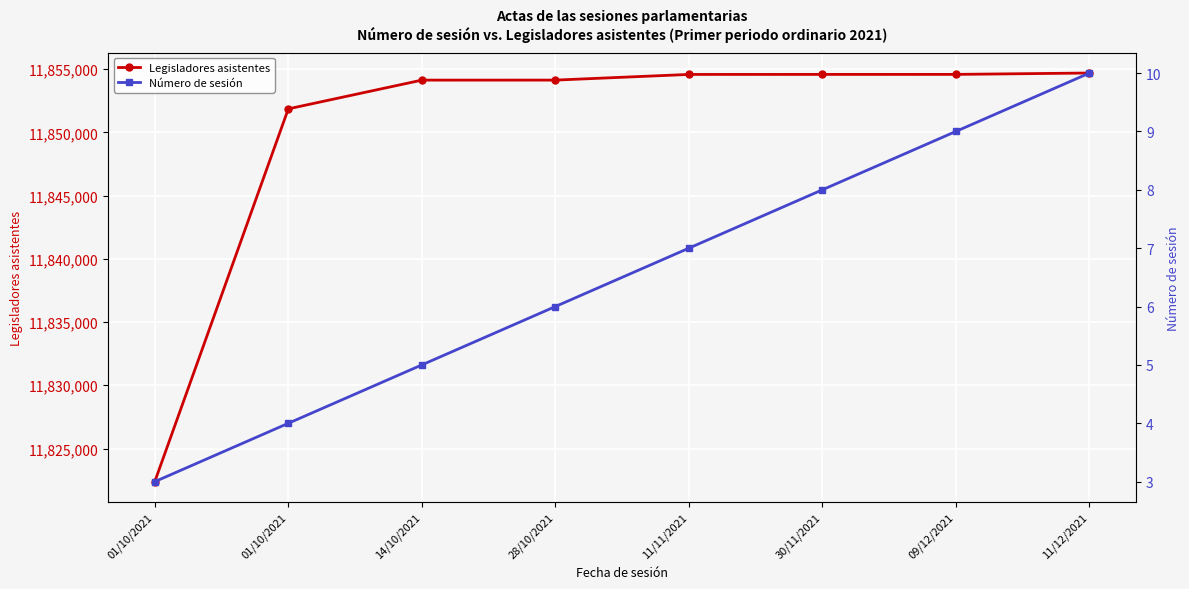

What is the highest value of the Número de sesión series?

10